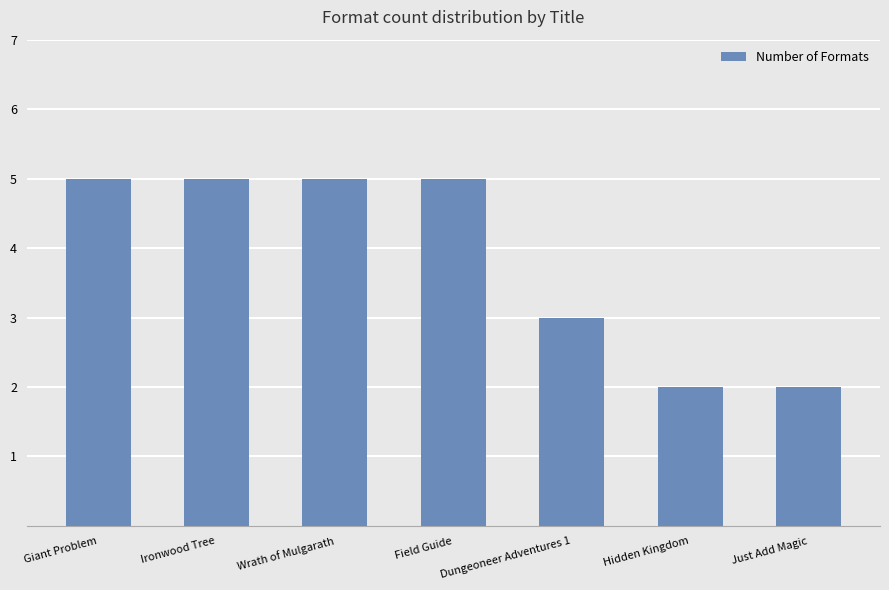

Is it true that the value at Wrath of Mulgarath is 3?

False